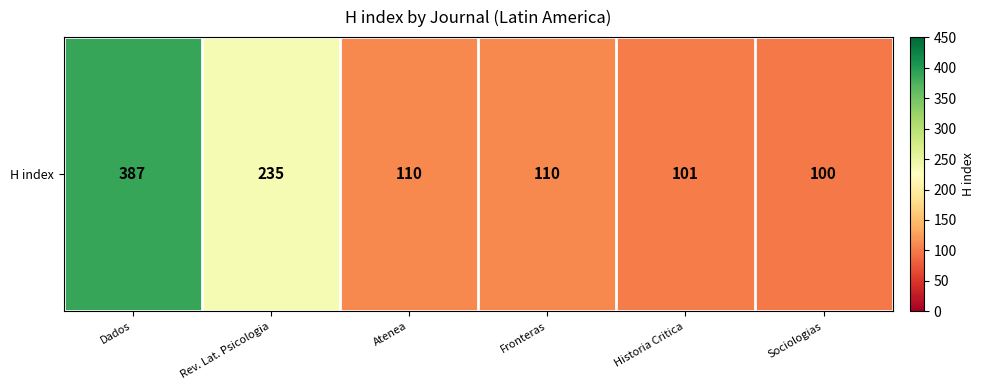

What is the change in value from Historia Critica to Sociologias?

-1